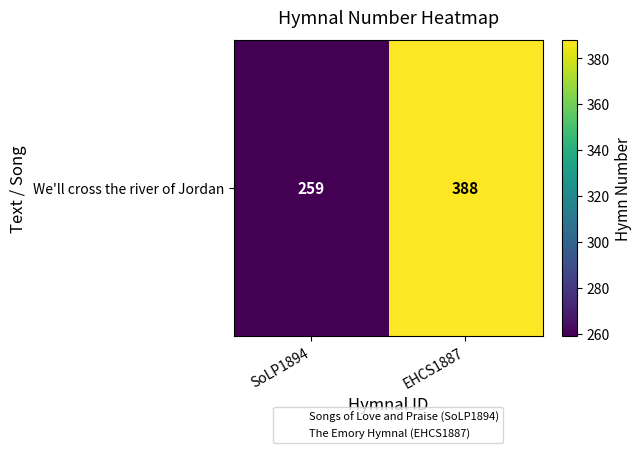

The chart shows a value of 364 at SoLP1894. True or false?

False